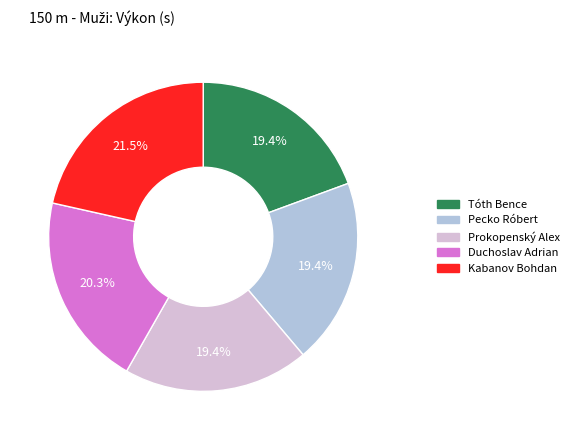

Does Prokopenský Alex represent more than half of the total?

No